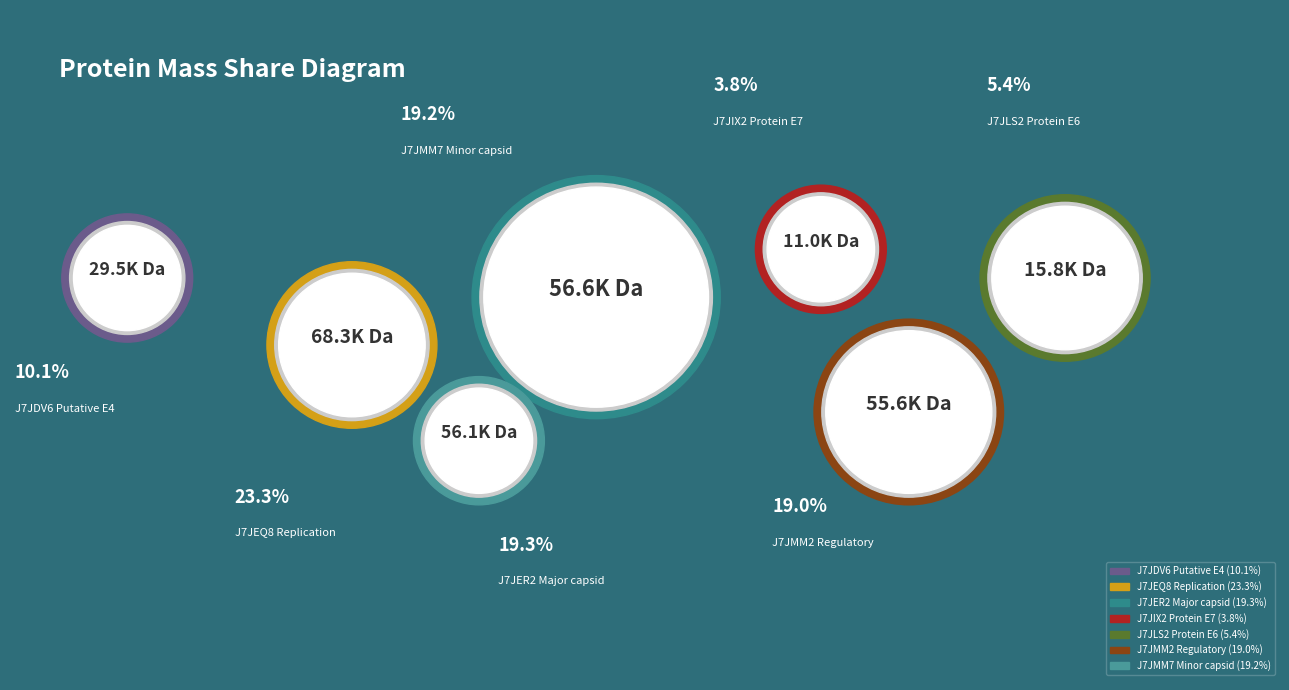

Is there a majority slice in this chart?

No